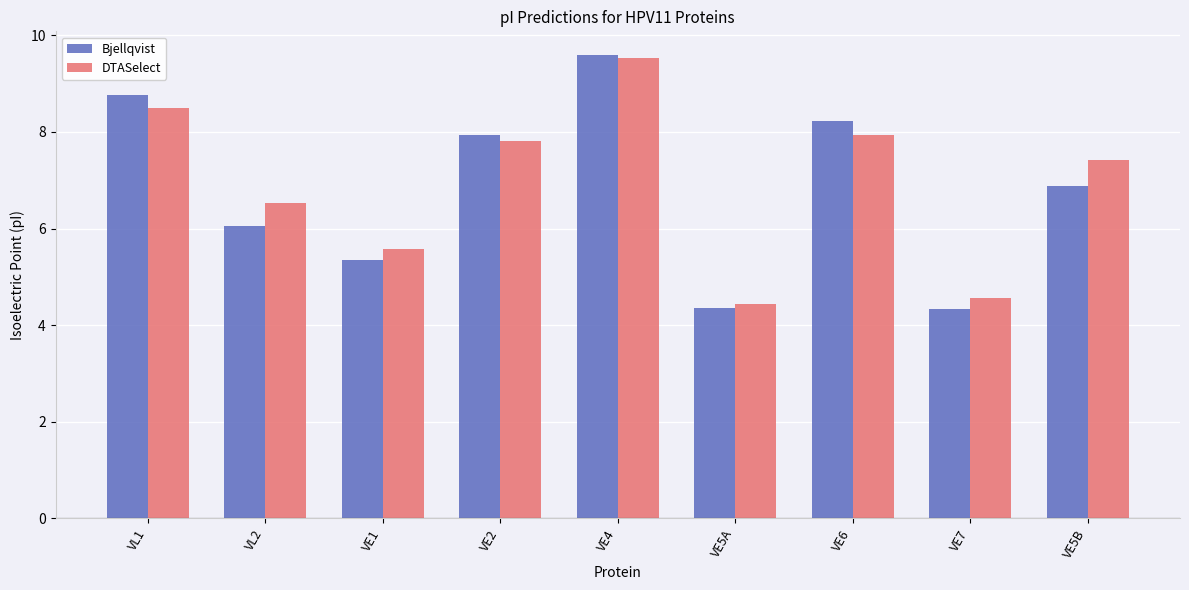

True or false: Bjellqvist has a value of 3.0 at VE6.

False